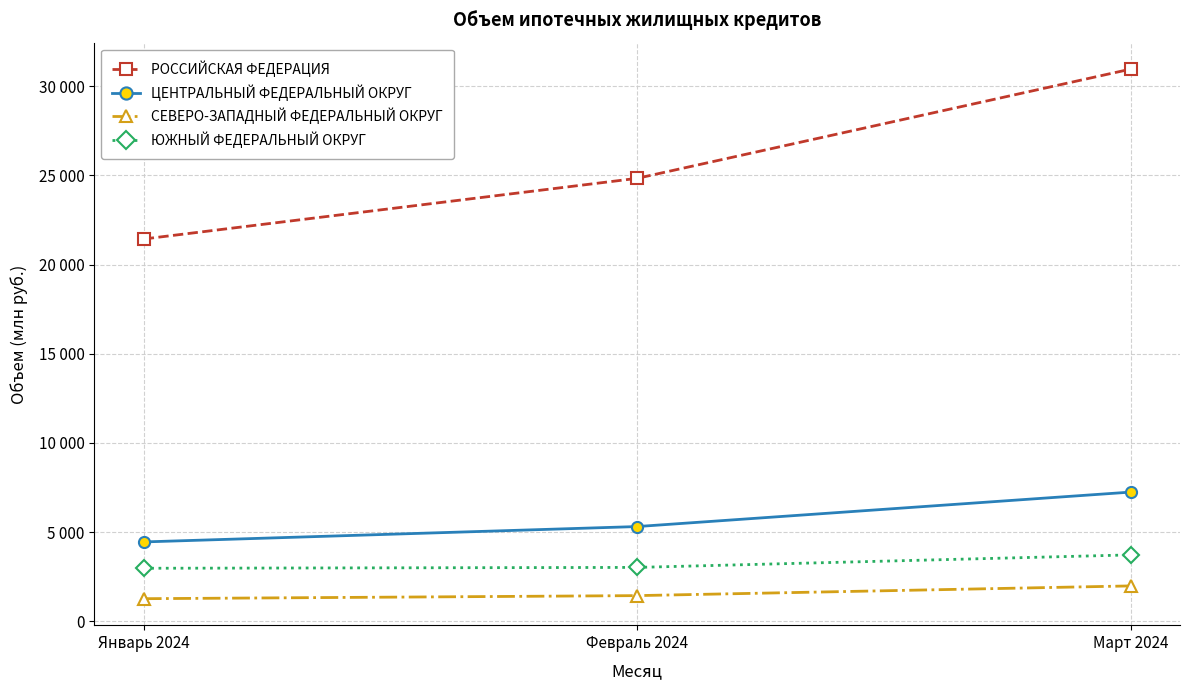

Is it true that ЮЖНЫЙ ФЕДЕРАЛЬНЫЙ ОКРУГ equals 2355 at Март 2024?

False